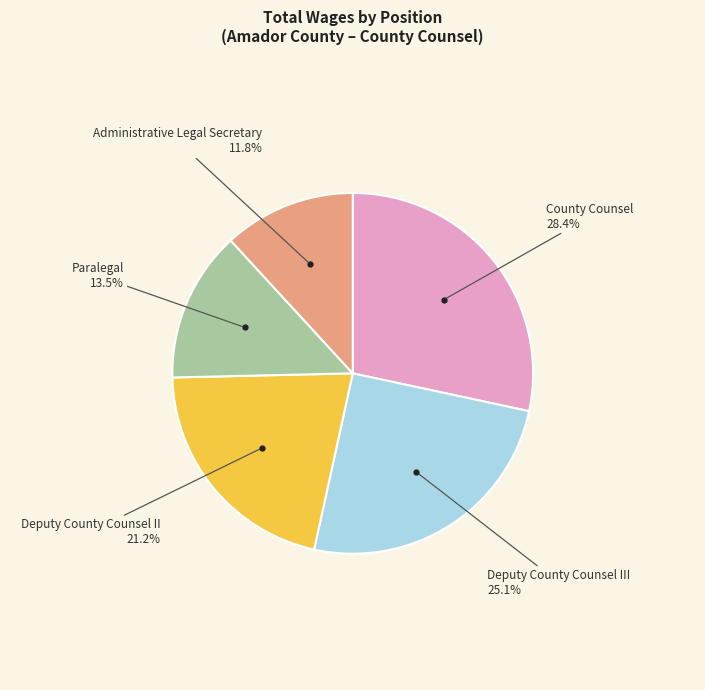

Does any single category account for the majority?

No